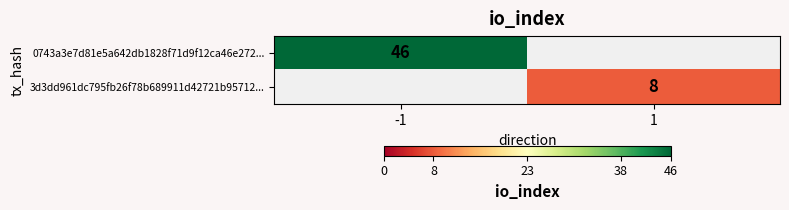

Is it true that 3d3dd961dc795fb26f78b689911d42721b95712... equals 8 at 1?

True